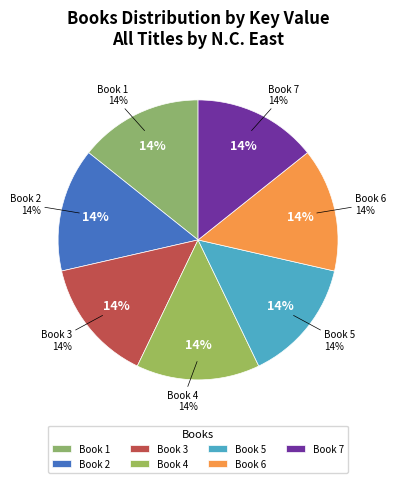

How many segments does this pie chart have?

7